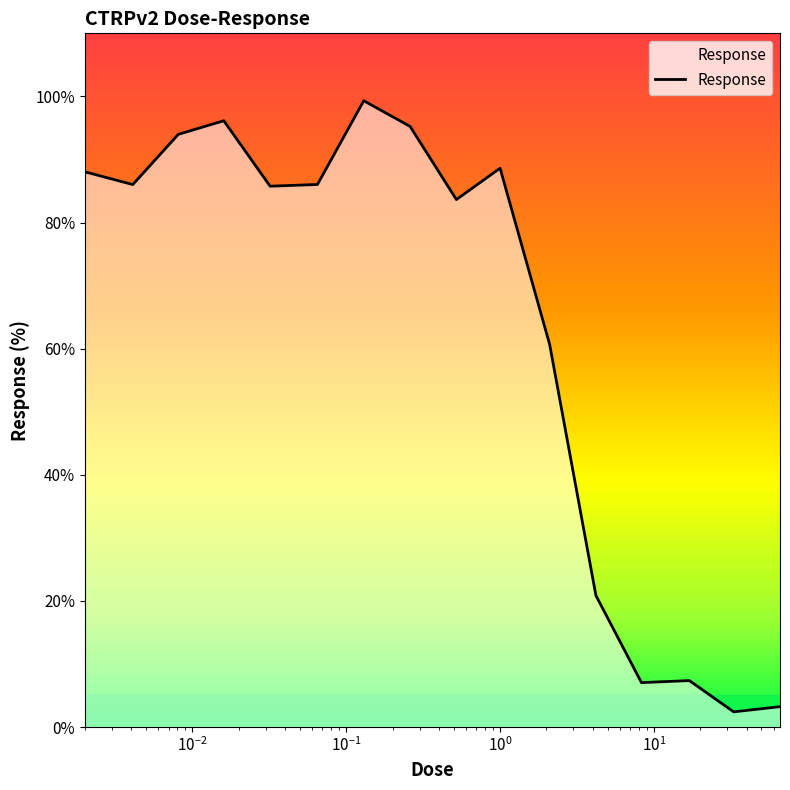

What is the greatest value displayed?

99.3